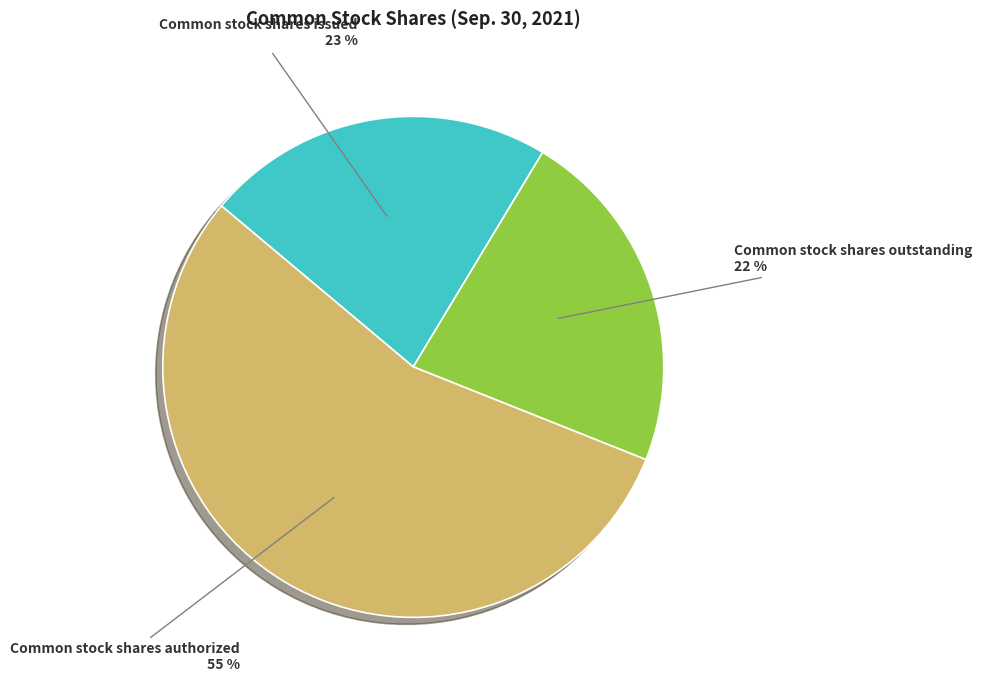

Does Common stock shares issued represent more than half of the total?

No